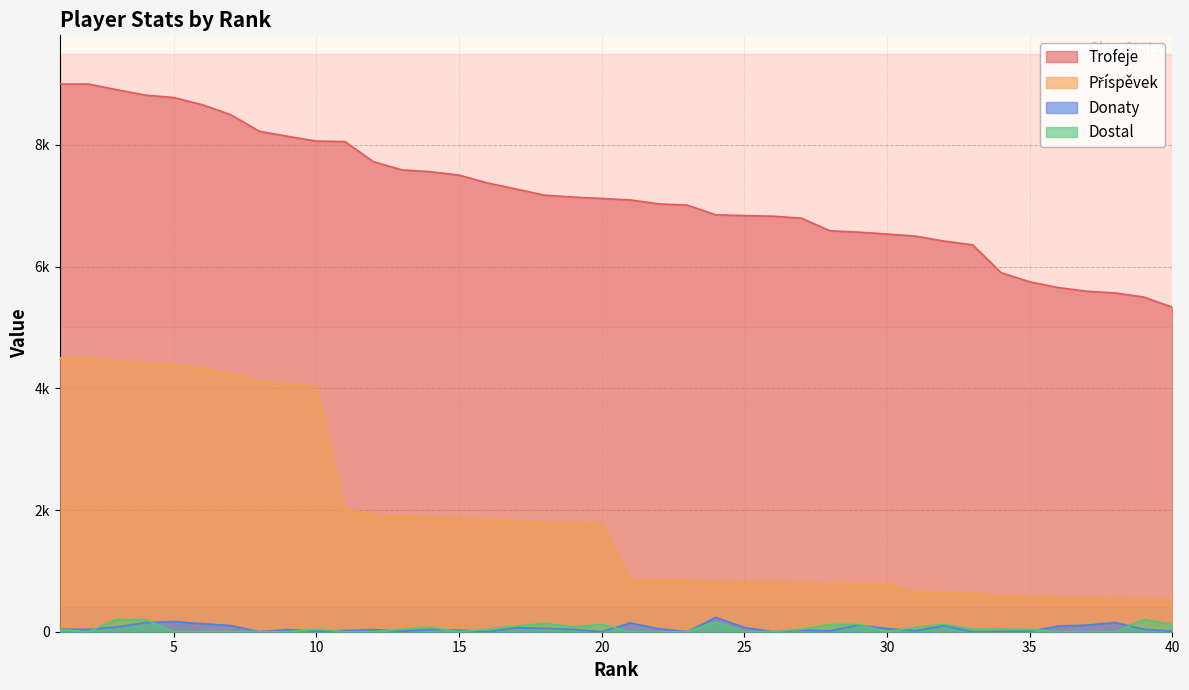

Rank the series at 11 from highest to lowest value.

Trofeje, Příspěvek, Donaty, Dostal